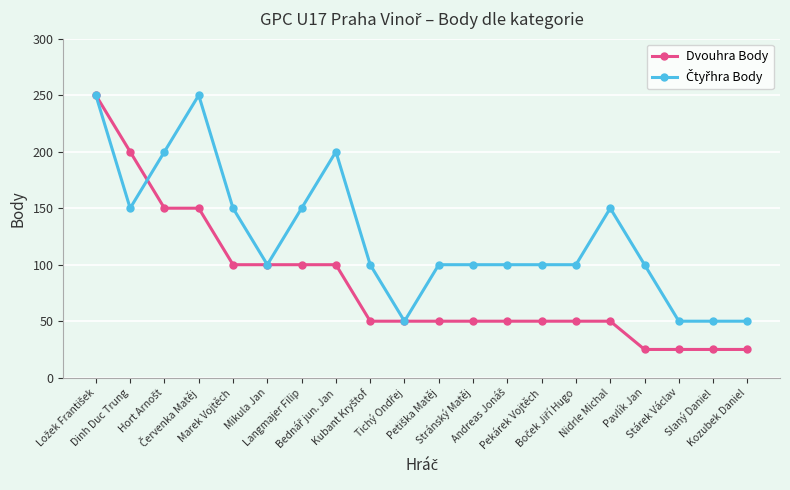

What is the greatest value displayed?

250